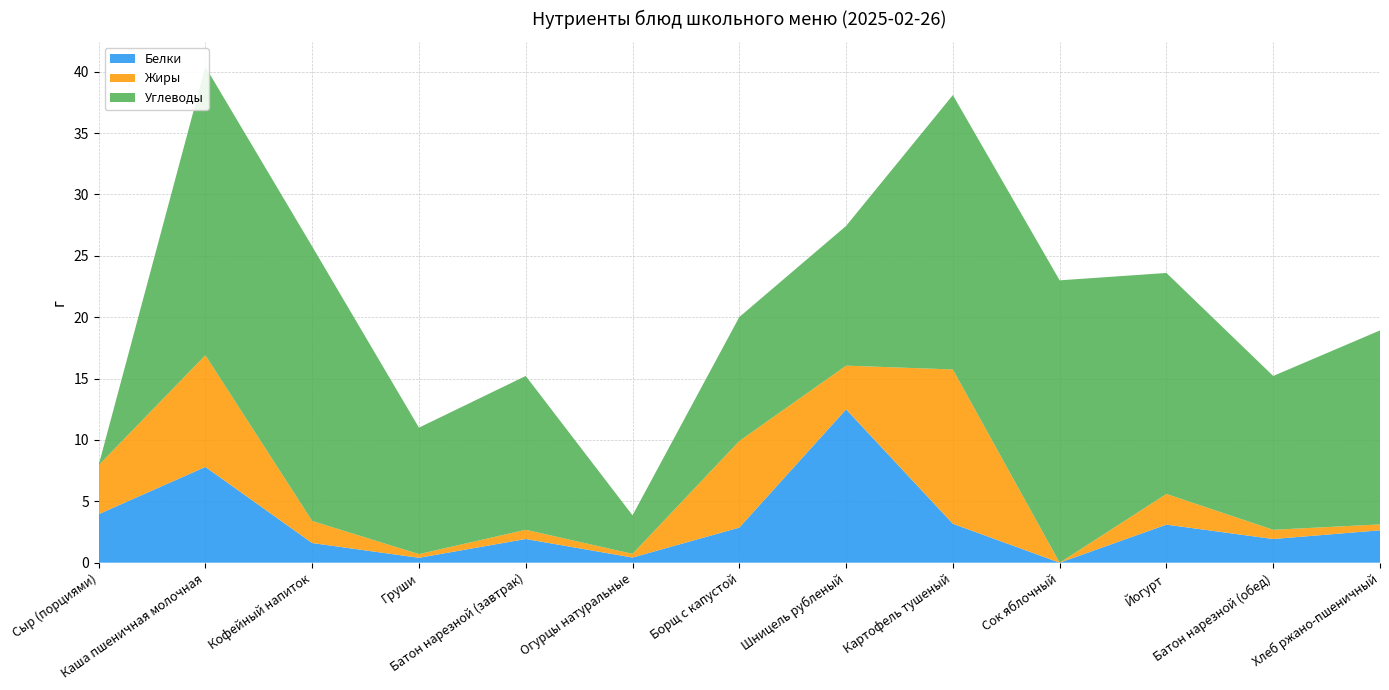

Reading left to right, list all the values displayed in this chart.

Белки: Сыр (порциями)=4.0	Каша пшеничная молочная=7.8	Кофейный напиток=1.6	Груши=0.4	Батон нарезной (завтрак)=1.9	Огурцы натуральные=0.4	Борщ с капустой=2.9	Шницель рубленый=12.5	Картофель тушеный=3.2	Сок яблочный=0.0	Йогурт=3.1	Батон нарезной (обед)=1.9	Хлеб ржано-пшеничный=2.6
Жиры: Сыр (порциями)=4.0	Каша пшеничная молочная=9.1	Кофейный напиток=1.8	Груши=0.3	Батон нарезной (завтрак)=0.8	Огурцы натуральные=0.3	Борщ с капустой=7.0	Шницель рубленый=3.6	Картофель тушеный=12.6	Сок яблочный=0.0	Йогурт=2.5	Батон нарезной (обед)=0.8	Хлеб ржано-пшеничный=0.5
Углеводы: Сыр (порциями)=0.0	Каша пшеничная молочная=23.5	Кофейный напиток=22.4	Груши=10.3	Батон нарезной (завтрак)=12.5	Огурцы натуральные=3.1	Борщ с капустой=10.1	Шницель рубленый=11.4	Картофель тушеный=22.4	Сок яблочный=23.0	Йогурт=18.0	Батон нарезной (обед)=12.5	Хлеб ржано-пшеничный=15.8